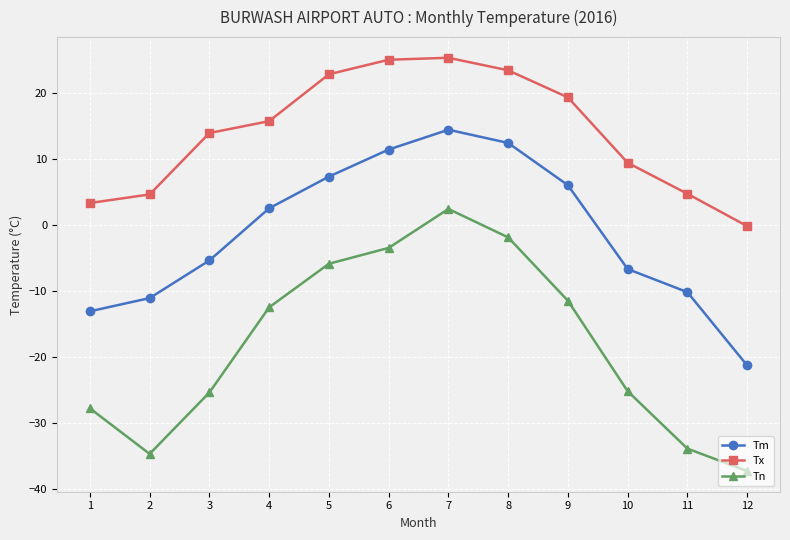

What is the value of the Tn point at the 8th from the left?

-1.9